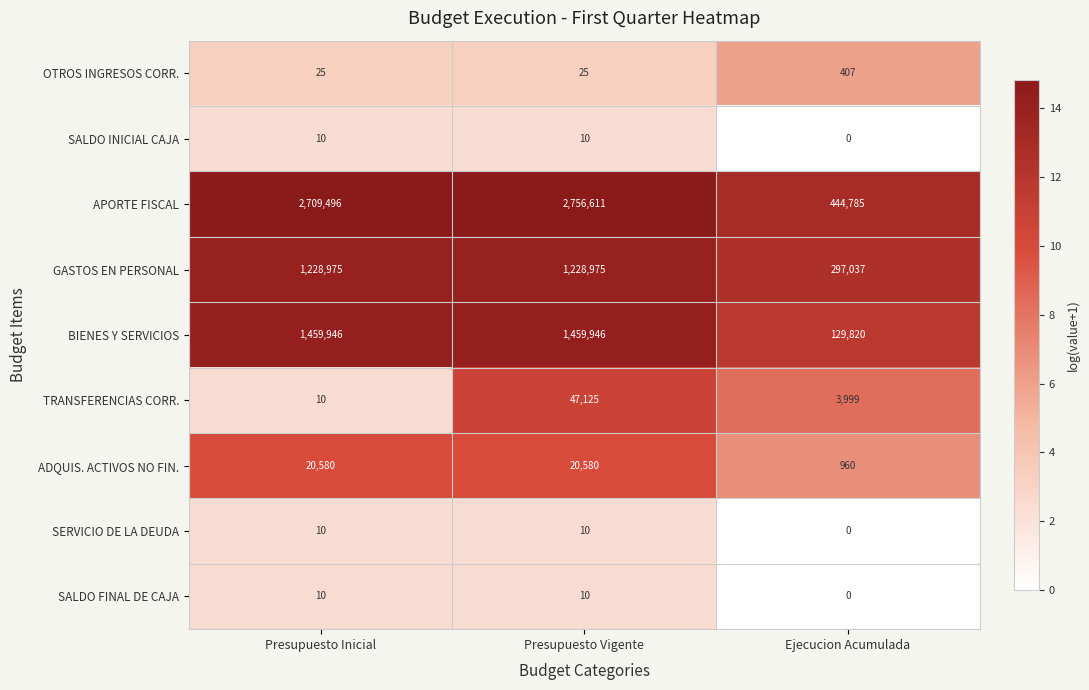

Reading left to right, what are all the values shown in this chart?

OTROS INGRESOS CORR.: 25	25	407
SALDO INICIAL CAJA: 10	10	0
APORTE FISCAL: 2709496	2756611	444785
GASTOS EN PERSONAL: 1228975	1228975	297037
BIENES Y SERVICIOS: 1459946	1459946	129820
TRANSFERENCIAS CORR.: 10	47125	3999
ADQUIS. ACTIVOS NO FIN.: 20580	20580	960
SERVICIO DE LA DEUDA: 10	10	0
SALDO FINAL DE CAJA: 10	10	0